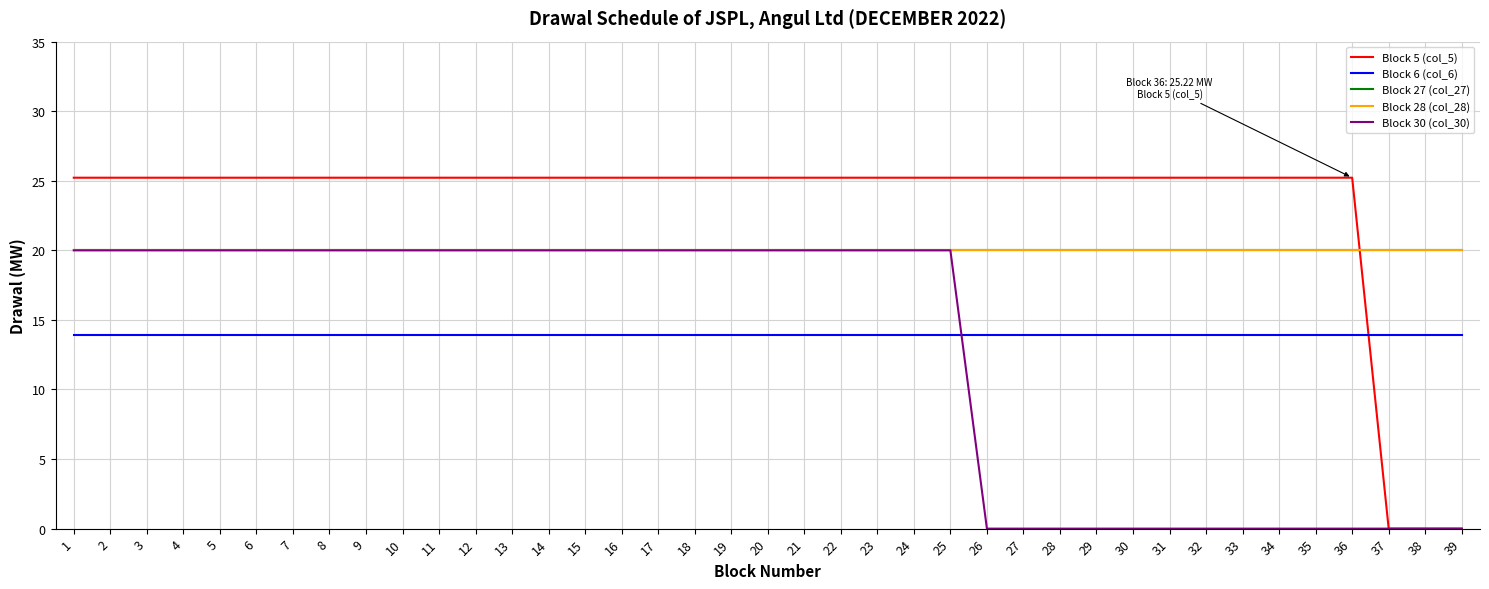

Reading left to right, transcribe all the data shown in this chart.

Block 5 (col_5): 1=25.2	2=25.2	3=25.2	4=25.2	5=25.2	6=25.2	7=25.2	8=25.2	9=25.2	10=25.2	11=25.2	12=25.2	13=25.2	14=25.2	15=25.2	16=25.2	17=25.2	18=25.2	19=25.2	20=25.2	21=25.2	22=25.2	23=25.2	24=25.2	25=25.2	26=25.2	27=25.2	28=25.2	29=25.2	30=25.2	31=25.2	32=25.2	33=25.2	34=25.2	35=25.2	36=25.2	37=0.0	38=0.0	39=0.0
Block 6 (col_6): 1=13.9	2=13.9	3=13.9	4=13.9	5=13.9	6=13.9	7=13.9	8=13.9	9=13.9	10=13.9	11=13.9	12=13.9	13=13.9	14=13.9	15=13.9	16=13.9	17=13.9	18=13.9	19=13.9	20=13.9	21=13.9	22=13.9	23=13.9	24=13.9	25=13.9	26=13.9	27=13.9	28=13.9	29=13.9	30=13.9	31=13.9	32=13.9	33=13.9	34=13.9	35=13.9	36=13.9	37=13.9	38=13.9	39=13.9
Block 27 (col_27): 1=20.0	2=20.0	3=20.0	4=20.0	5=20.0	6=20.0	7=20.0	8=20.0	9=20.0	10=20.0	11=20.0	12=20.0	13=20.0	14=20.0	15=20.0	16=20.0	17=20.0	18=20.0	19=20.0	20=20.0	21=20.0	22=20.0	23=20.0	24=20.0	25=20.0	26=20.0	27=20.0	28=20.0	29=20.0	30=20.0	31=20.0	32=20.0	33=20.0	34=20.0	35=20.0	36=20.0	37=20.0	38=20.0	39=20.0
Block 28 (col_28): 1=20.0	2=20.0	3=20.0	4=20.0	5=20.0	6=20.0	7=20.0	8=20.0	9=20.0	10=20.0	11=20.0	12=20.0	13=20.0	14=20.0	15=20.0	16=20.0	17=20.0	18=20.0	19=20.0	20=20.0	21=20.0	22=20.0	23=20.0	24=20.0	25=20.0	26=20.0	27=20.0	28=20.0	29=20.0	30=20.0	31=20.0	32=20.0	33=20.0	34=20.0	35=20.0	36=20.0	37=20.0	38=20.0	39=20.0
Block 30 (col_30): 1=20.0	2=20.0	3=20.0	4=20.0	5=20.0	6=20.0	7=20.0	8=20.0	9=20.0	10=20.0	11=20.0	12=20.0	13=20.0	14=20.0	15=20.0	16=20.0	17=20.0	18=20.0	19=20.0	20=20.0	21=20.0	22=20.0	23=20.0	24=20.0	25=20.0	26=0.0	27=0.0	28=0.0	29=0.0	30=0.0	31=0.0	32=0.0	33=0.0	34=0.0	35=0.0	36=0.0	37=0.0	38=0.0	39=0.0